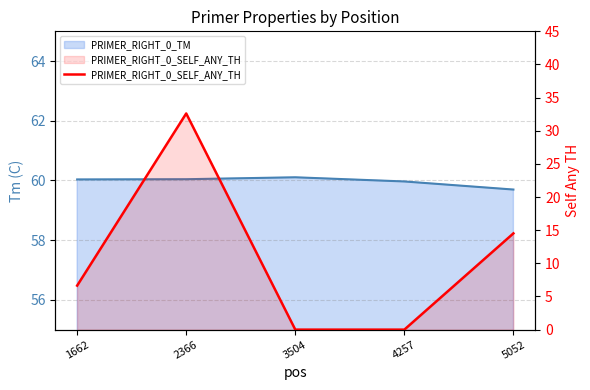

Reading left to right, transcribe all the data shown in this chart.

1662=6.6	2366=32.6	3504=0.0	4257=0.0	5052=14.5